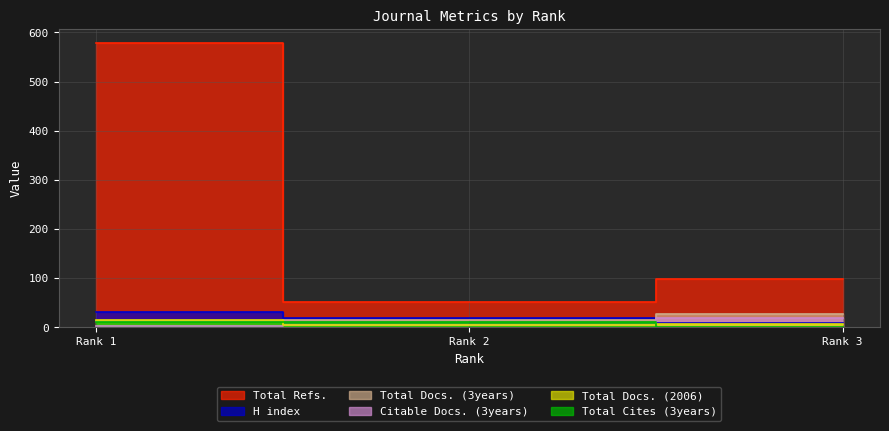

Which series has the largest total across all categories?

Total Refs.